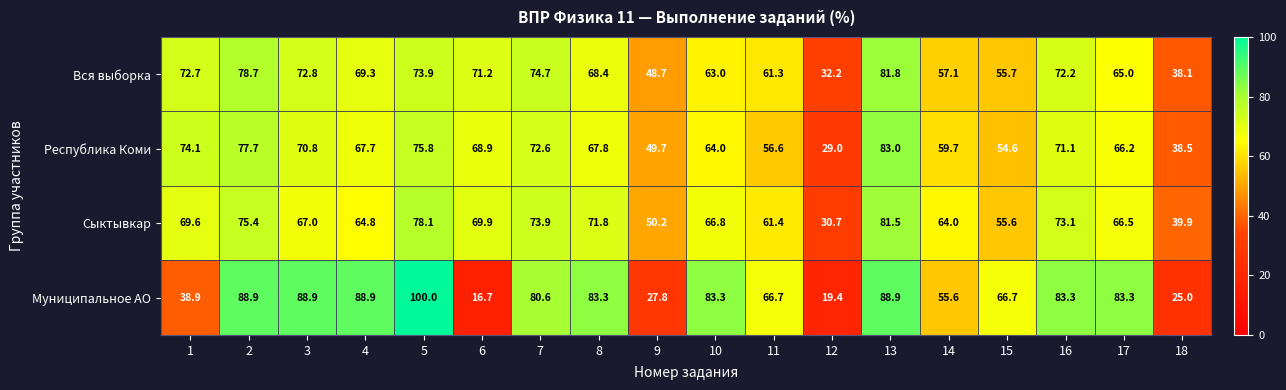

Rank the series by their maximum value, from highest to lowest.

Муниципальное АО, Республика Коми, Вся выборка, Сыктывкар